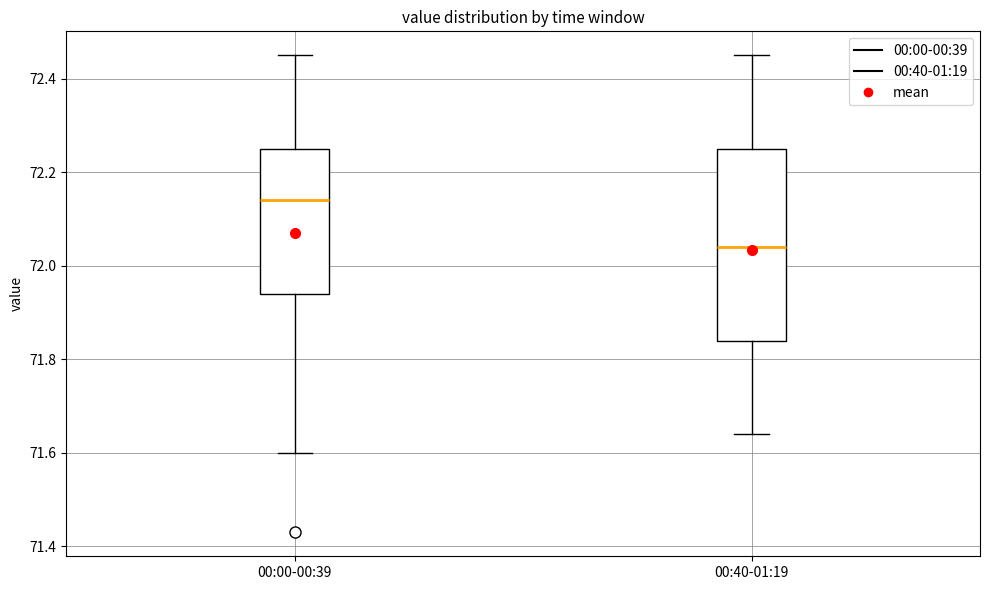

Which box's median line is the highest?

00:00-00:39